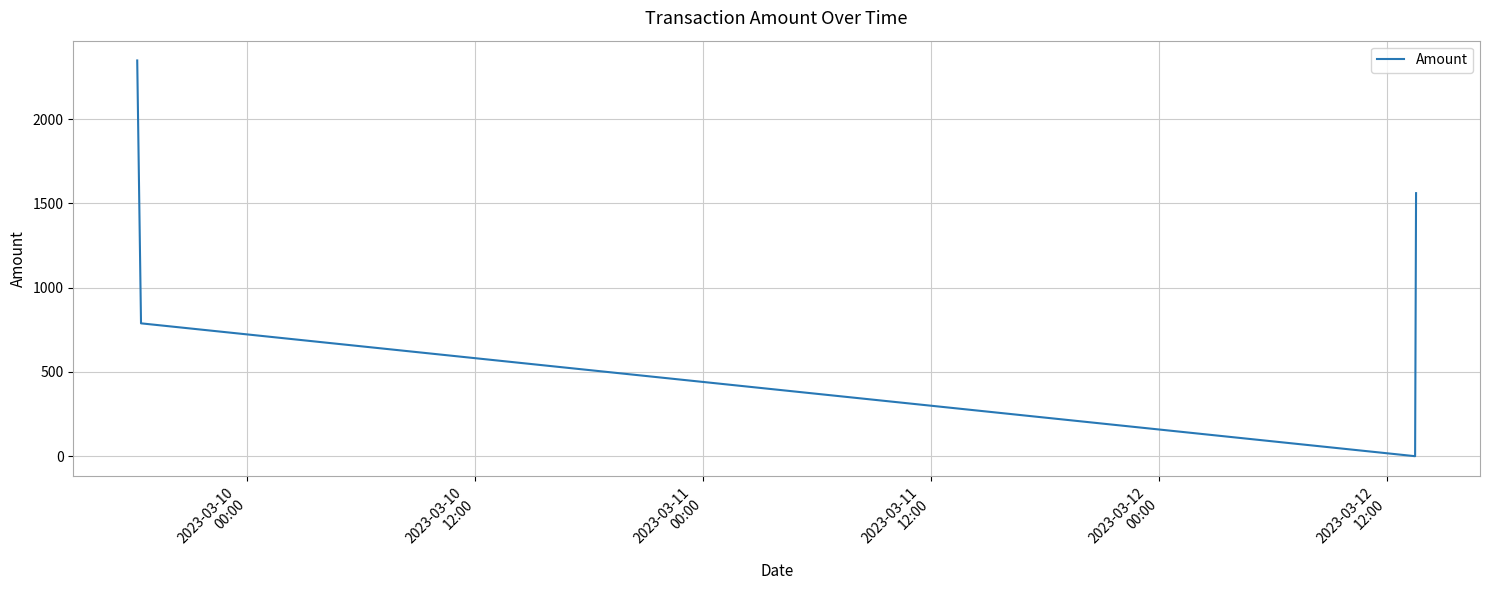

How many interior local valleys (lower than both neighbors) does the data have?

1